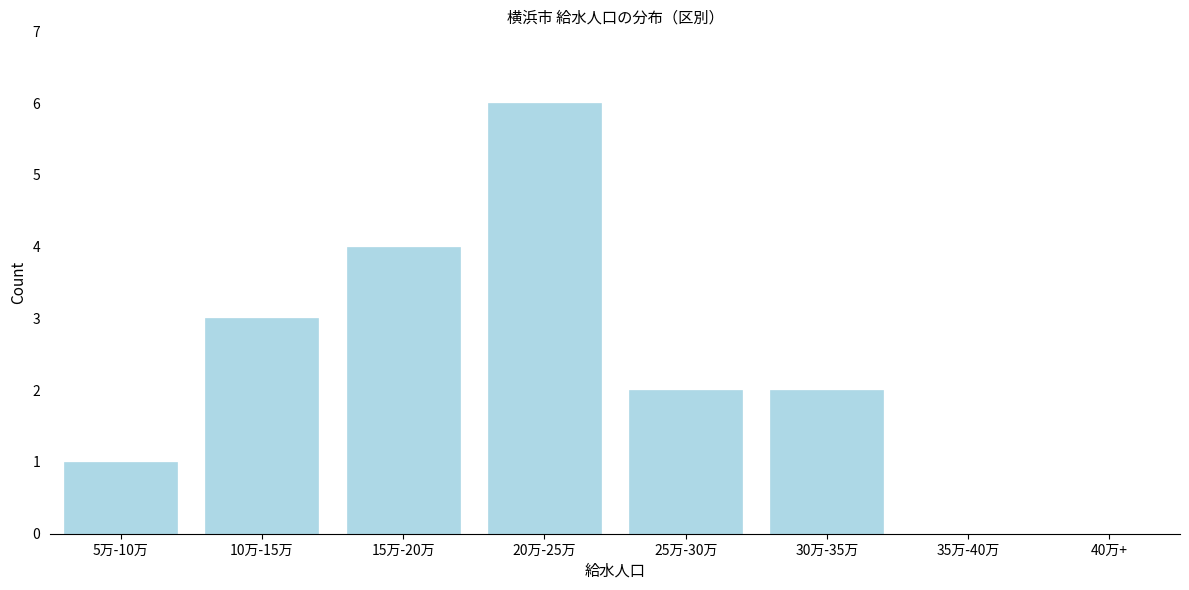

Reading left to right, extract all data points from this chart.

5万-10万=1	10万-15万=3	15万-20万=4	20万-25万=6	25万-30万=2	30万-35万=2	35万-40万=0	40万+=0